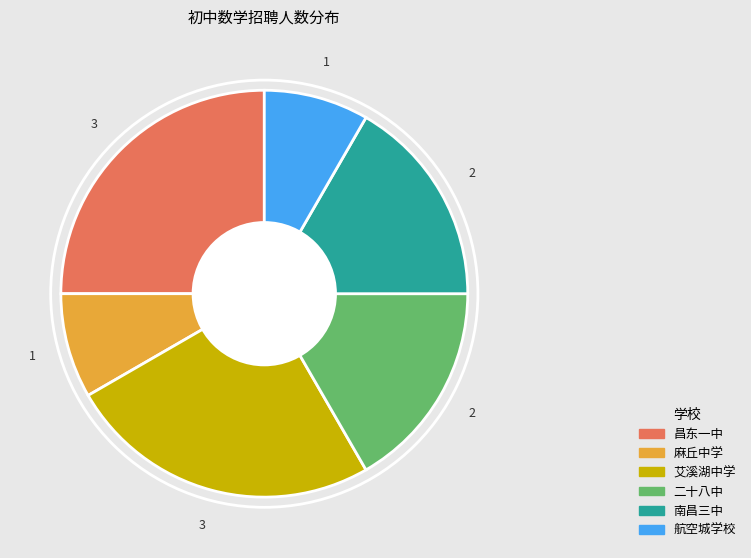

What is the ratio of the value at 麻丘中学 to the value at 南昌三中?

0.5